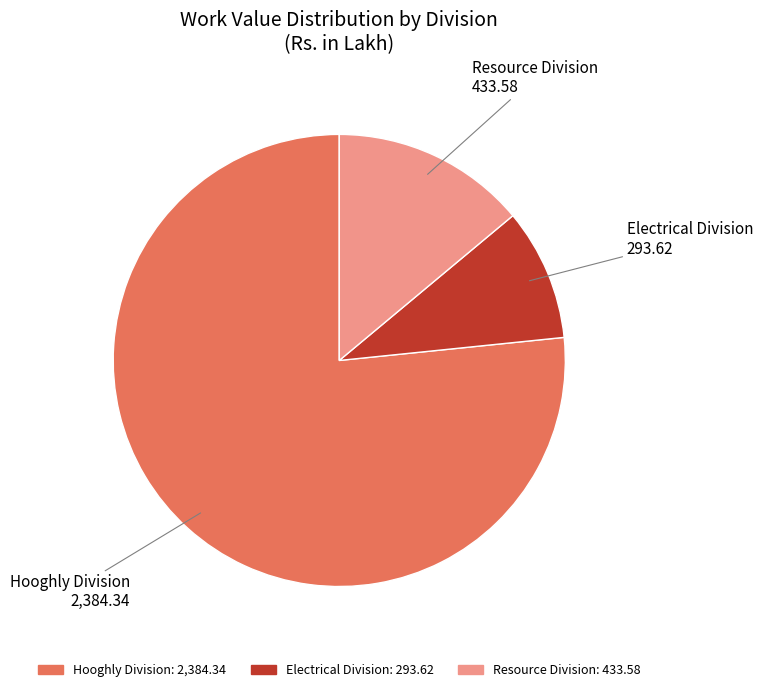

Does any single category account for the majority?

Yes